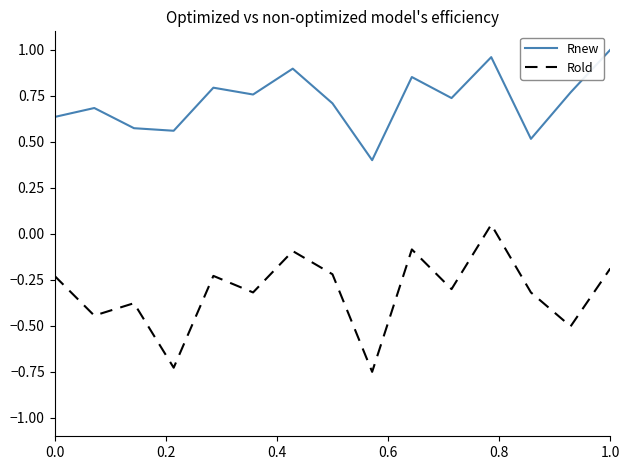

True or false: Rnew and Rold intersect in this chart.

False